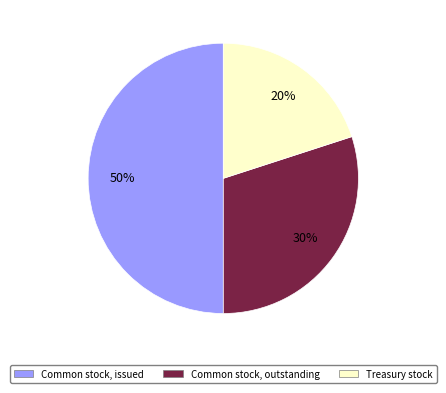

To the nearest percent, what is the difference between the largest and smallest slice percentages?

30%